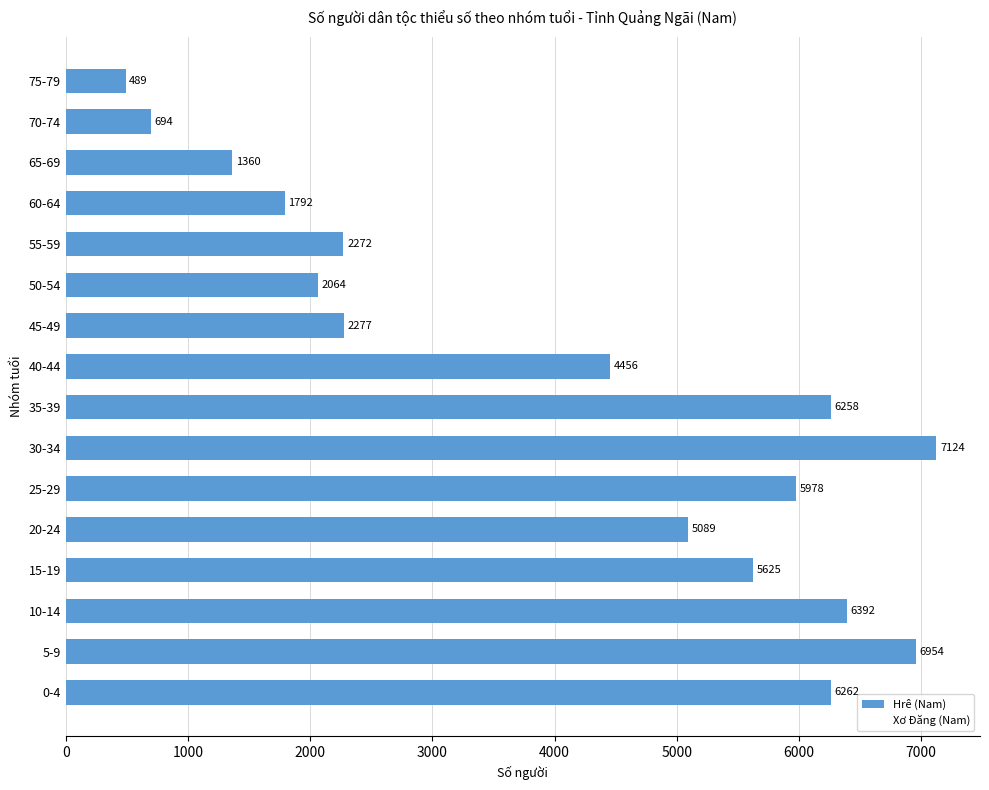

Reading bottom to top, list all the values displayed in this chart.

6262	6954	6392	5625	5089	5978	7124	6258	4456	2277	2064	2272	1792	1360	694	489